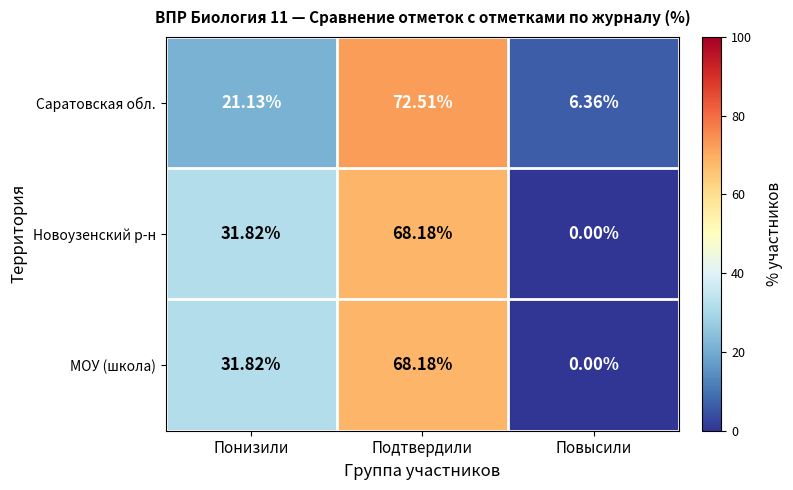

Where does the МОУ (школа) series first go above 31?

Понизили